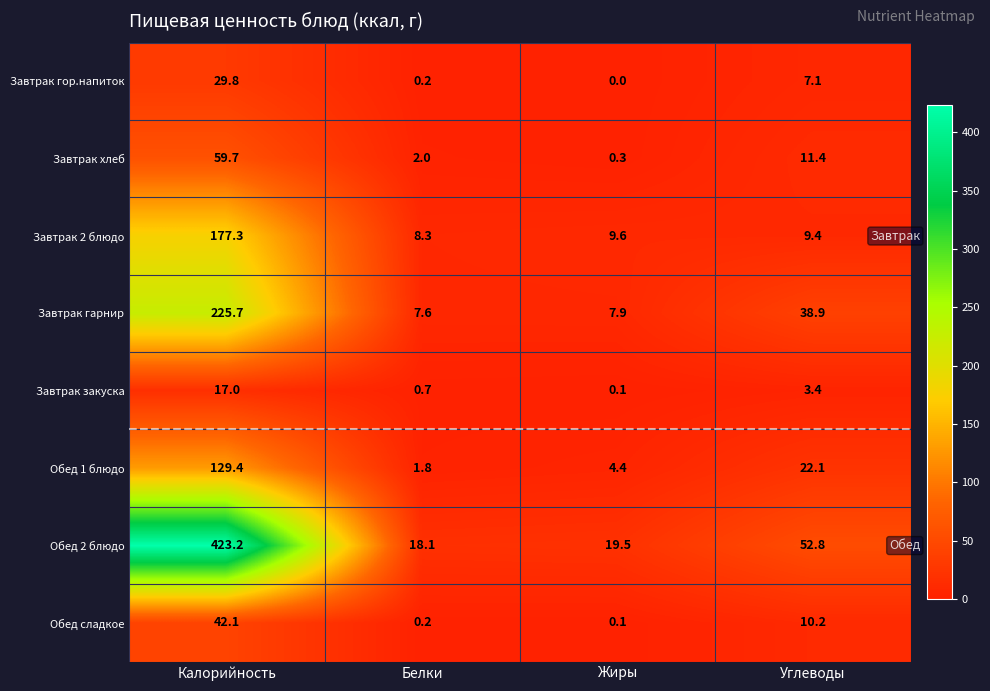

How many data points does each series have?

4